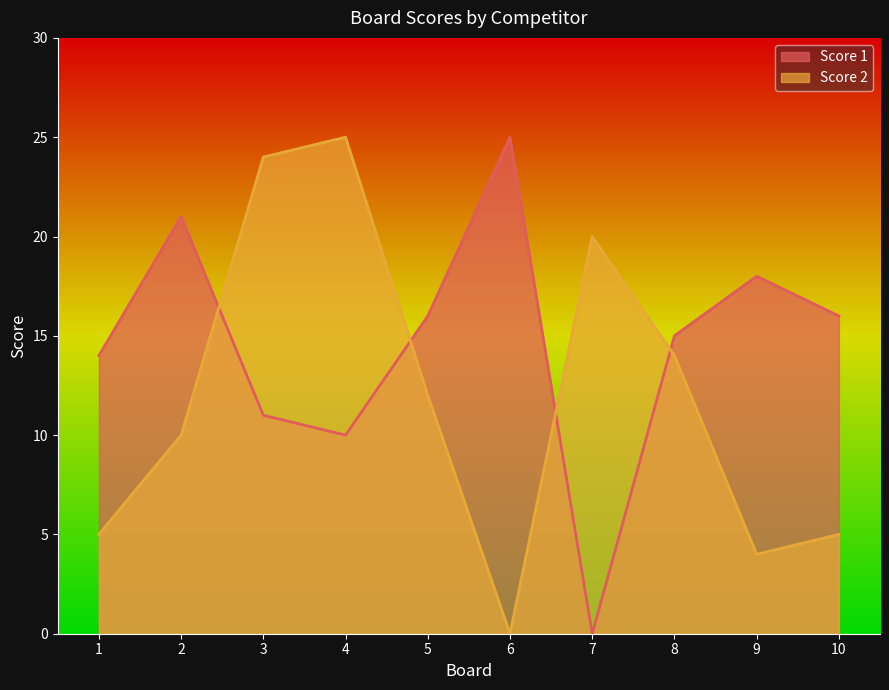

Where do Score 2 and Score 1 first cross each other?

2 and 3